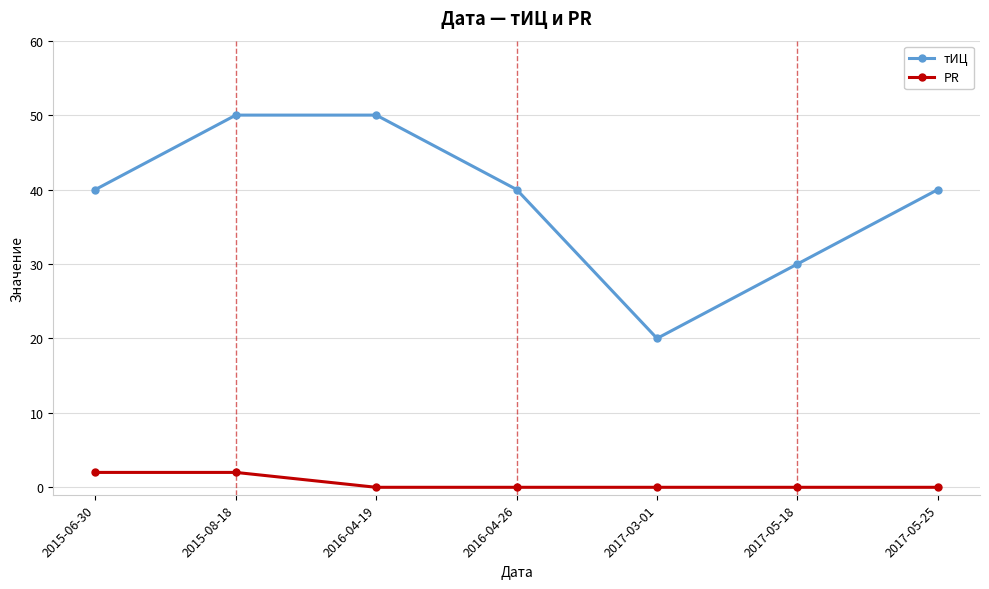

At which category does тИЦ reach its first local valley?

2017-03-01